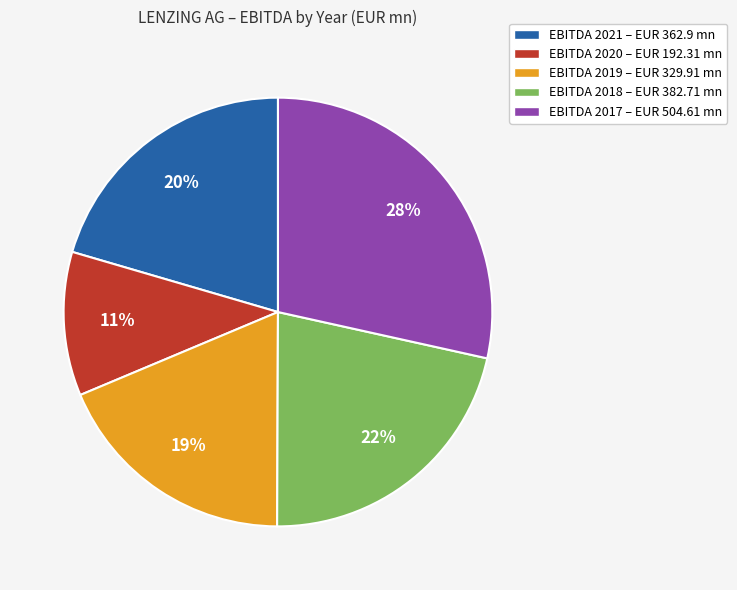

What percentage is the EBITDA 2021 – EUR 362.9 mn slice, to the nearest percent?

20%